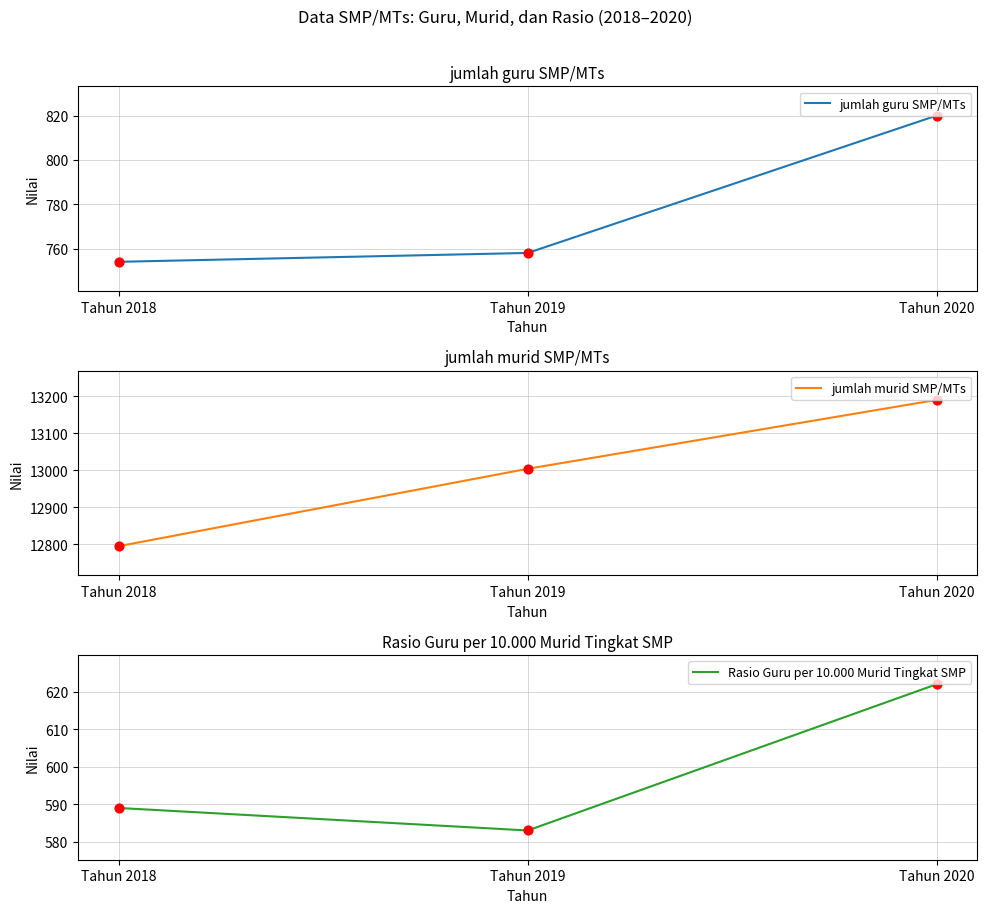

Which series contains the lowest Y value?

Rasio Guru per 10.000 Murid Tingkat SMP